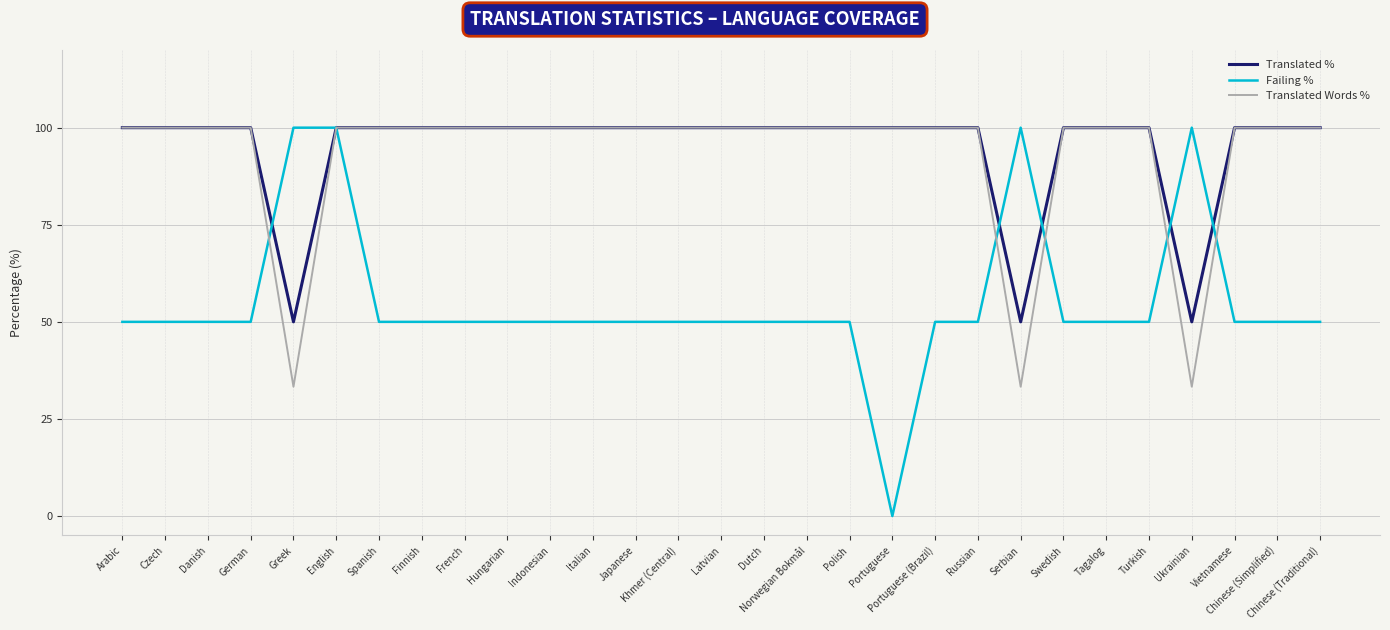

What is the difference between the highest and lowest values at Ukrainian?

66.7